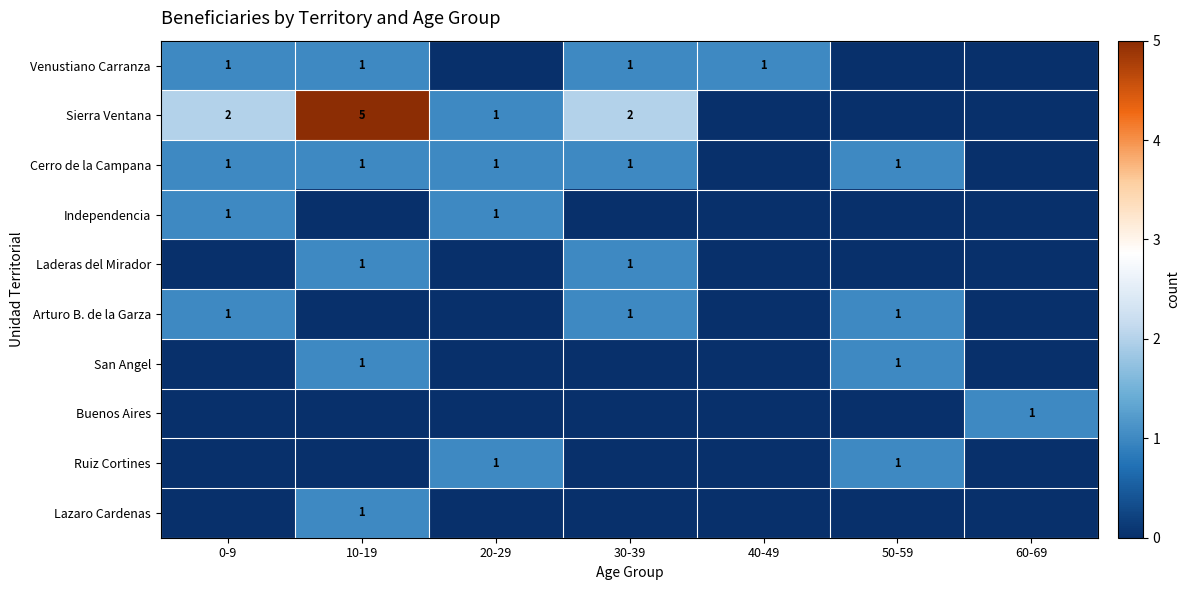

True or false: Arturo B. de la Garza has a value of 0 at 30-39.

False